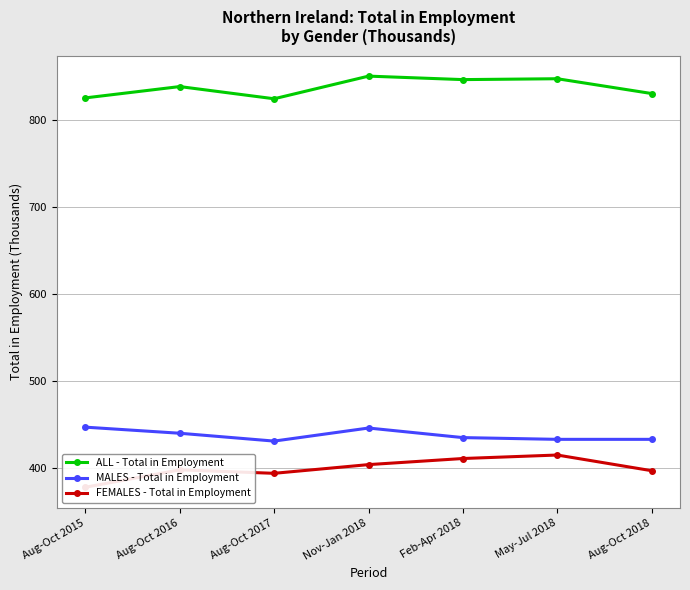

True or false: FEMALES - Total in Employment and MALES - Total in Employment cross at least once.

False